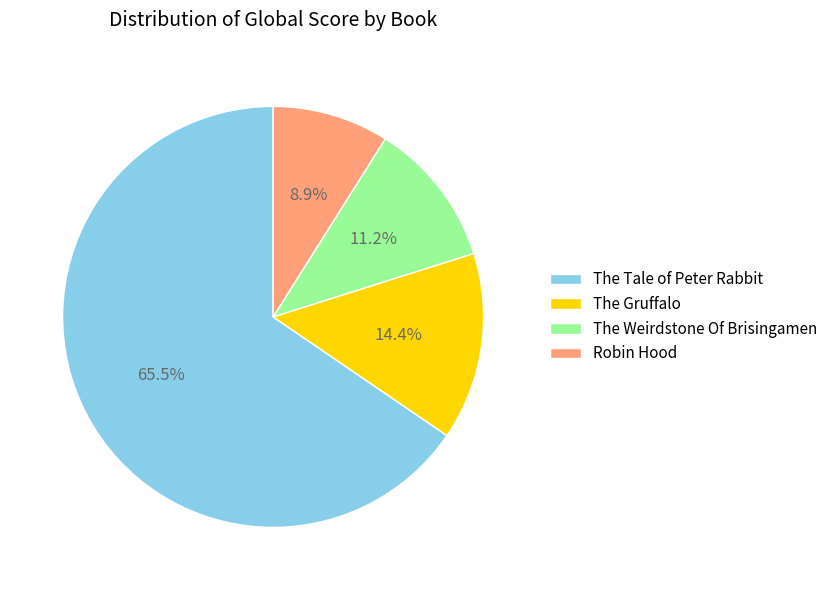

Is The Tale of Peter Rabbit the majority of the pie?

Yes